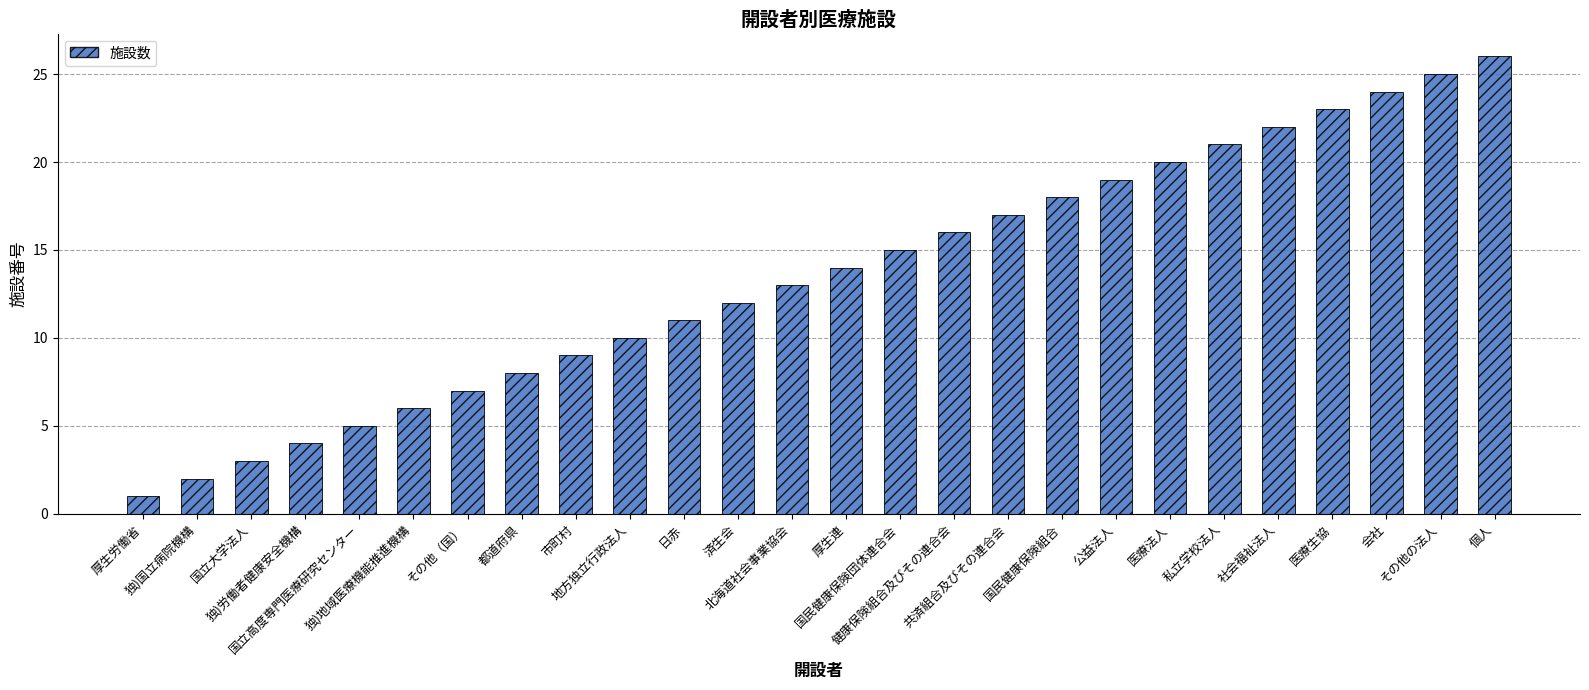

Where is the data nearest to the value 13?

北海道社会事業協会